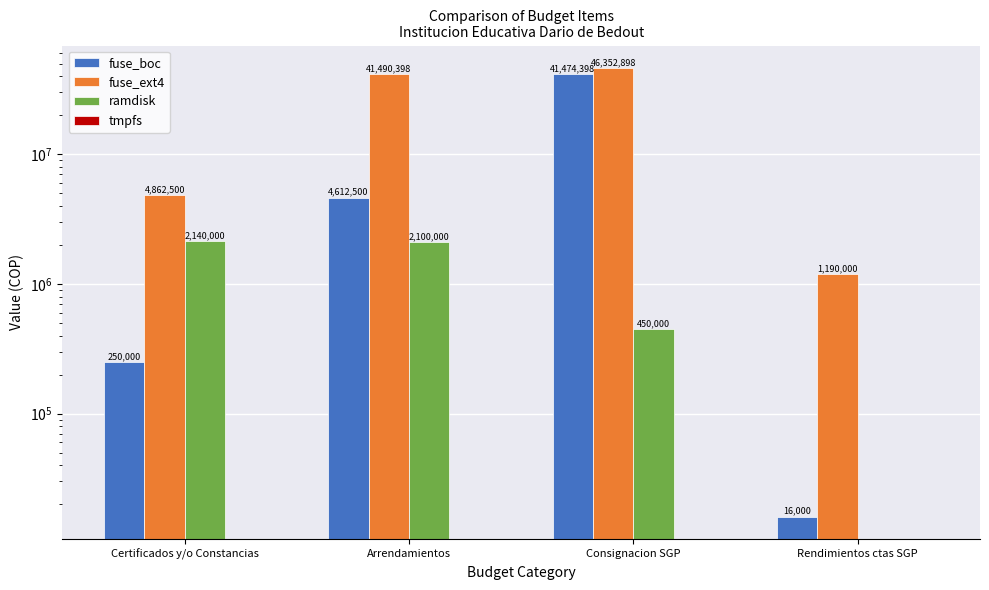

What is the label of the 2nd bar from the right?

Consignacion SGP